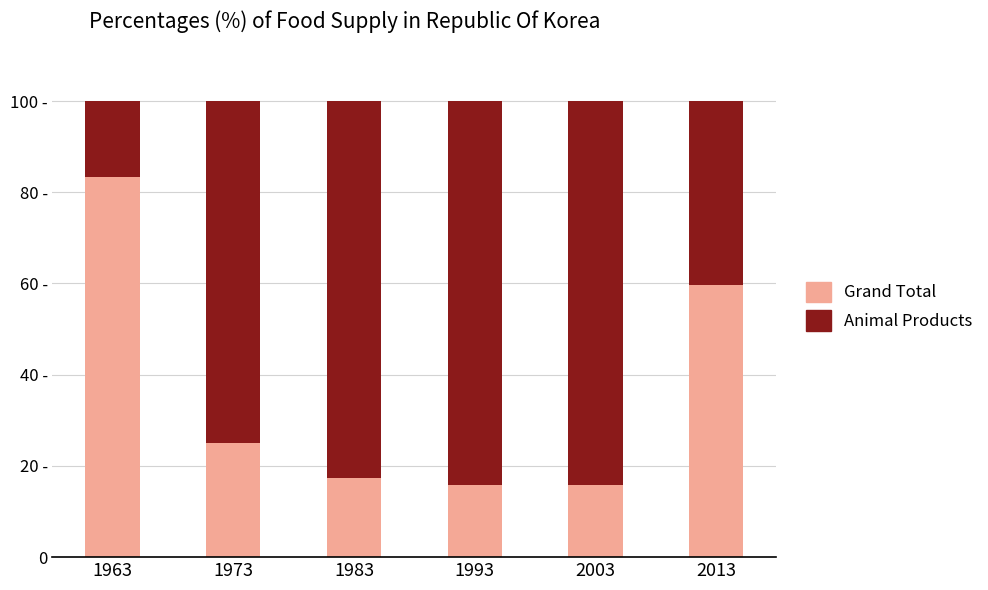

The Animal Products series shows 25.2 at 1993. True or false?

False